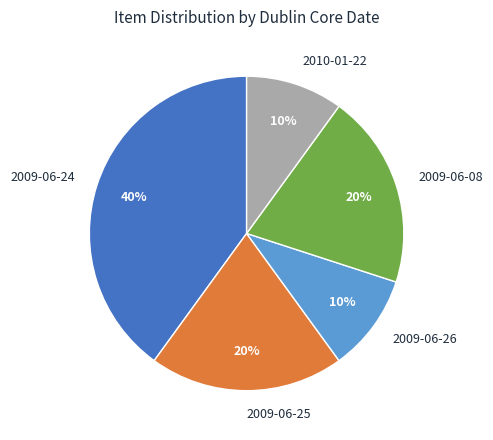

Count the number of slices in the pie.

5